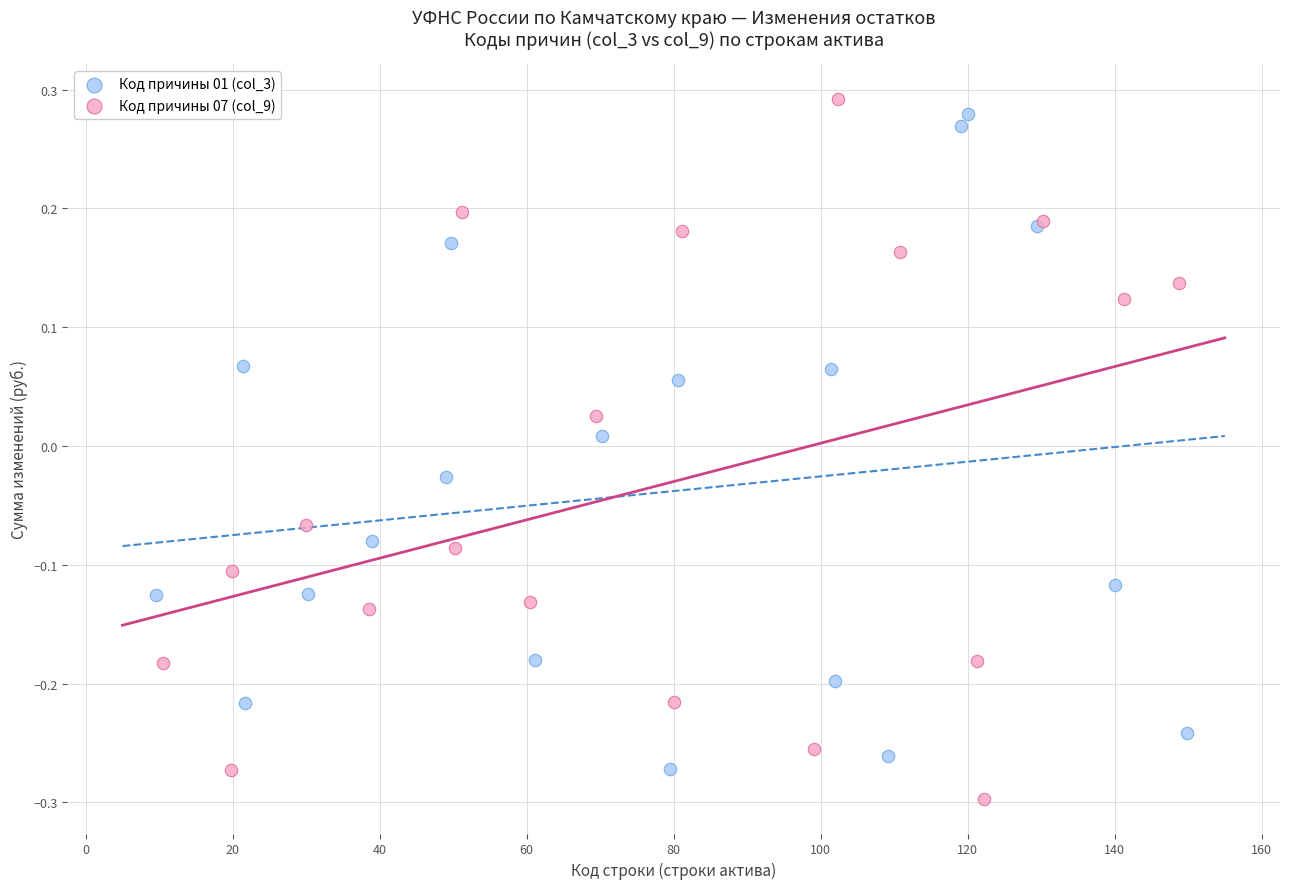

What are all the series names shown in the legend?

Код причины 01 (col_3), Код причины 07 (col_9)